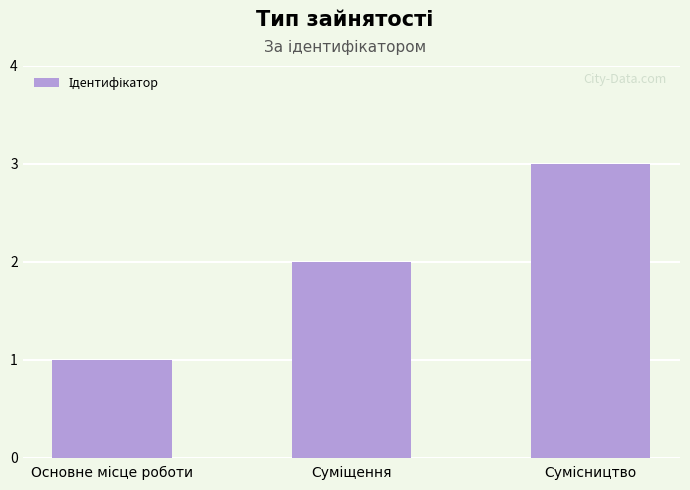

What is the value of the 3rd bar from the left?

3